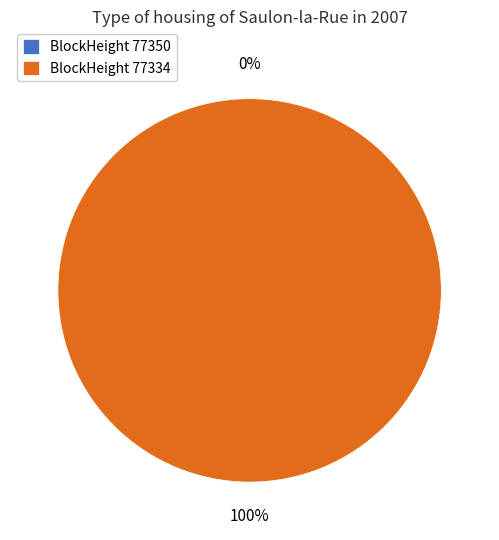

Combined, do 77350 and 77334 account for over 50%?

Yes